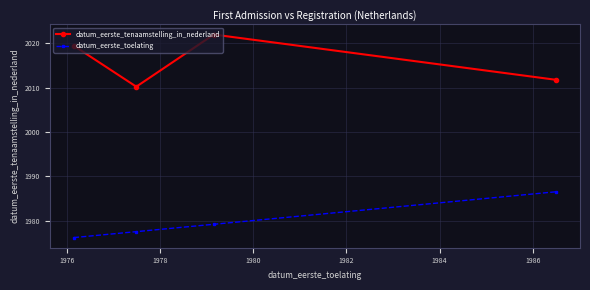

At how many categories does at least one series exceed 2004?

4